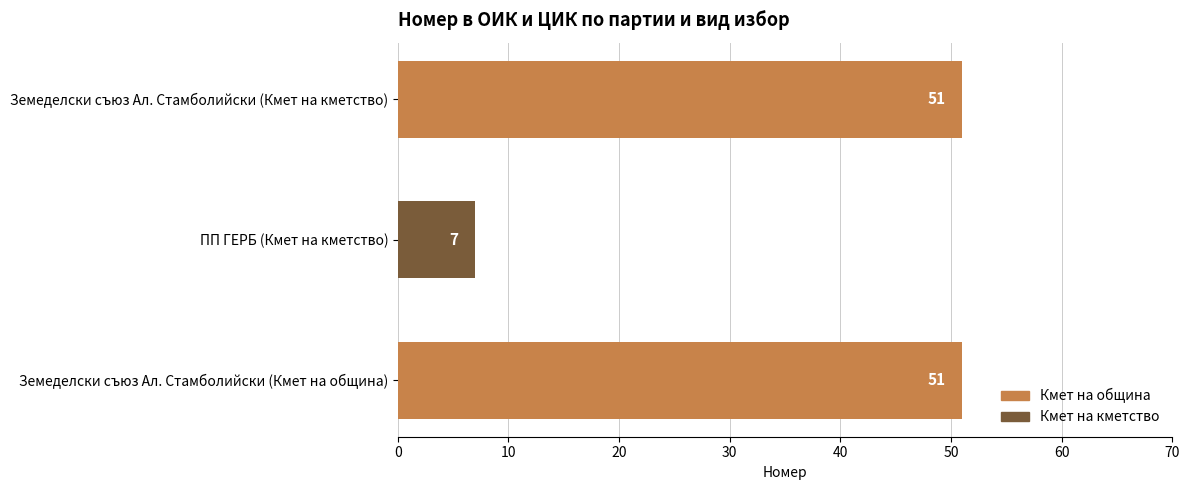

What is the minimum value shown in the chart?

7